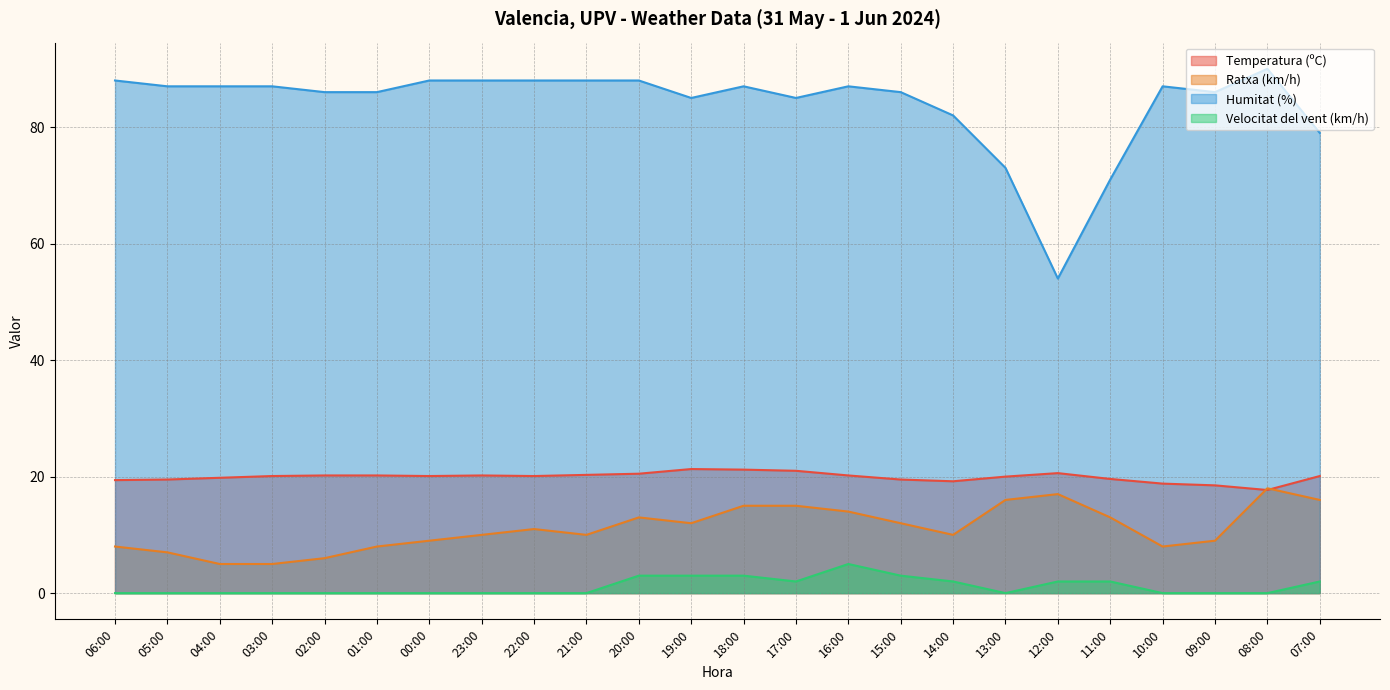

True or false: Velocitat del vent (km/h) and Ratxa (km/h) cross at least once.

False